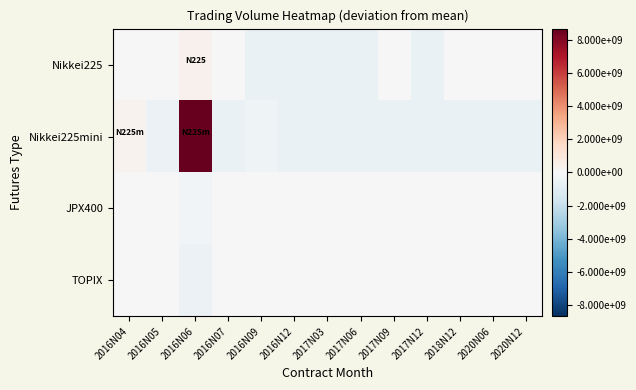

Which label corresponds to the smallest value in the chart?

2020N06